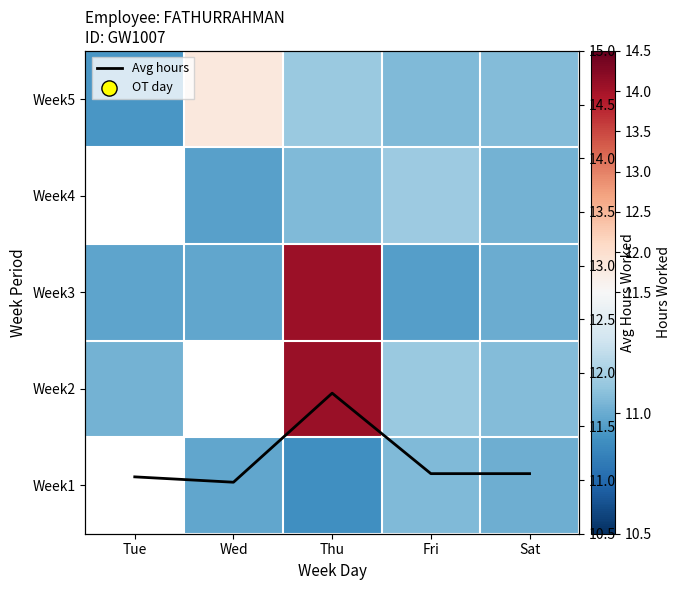

What is the total value across all series at Sat?

66.2